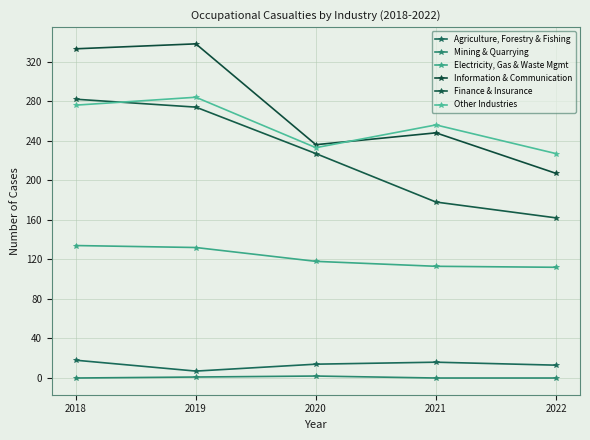

How many categories are shown in the chart?

5